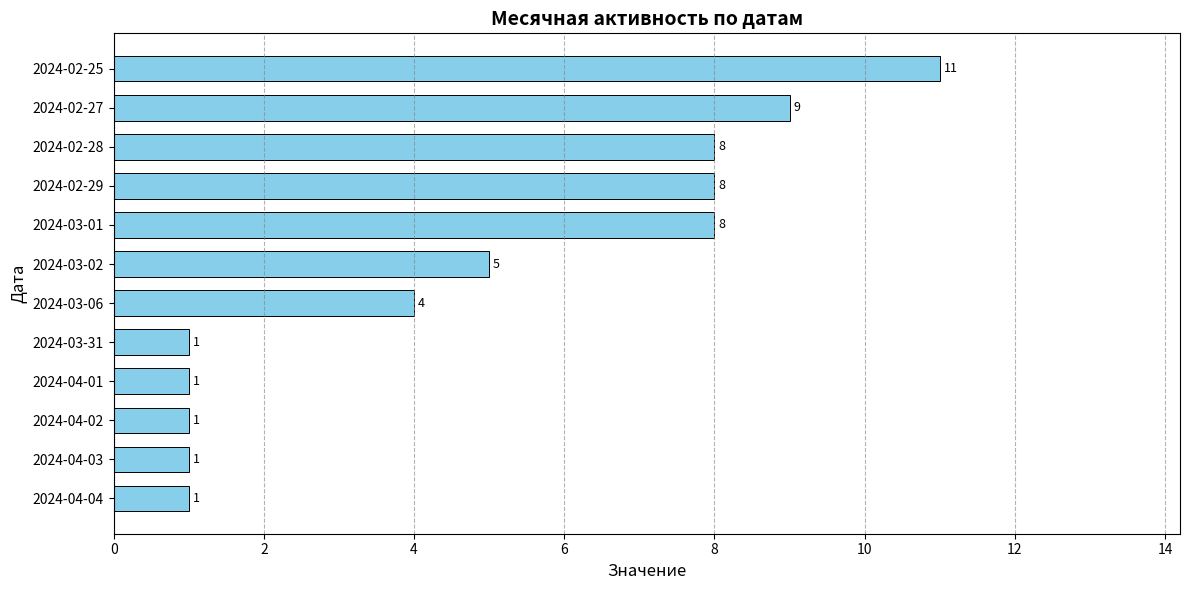

How many series are shown in this chart?

1